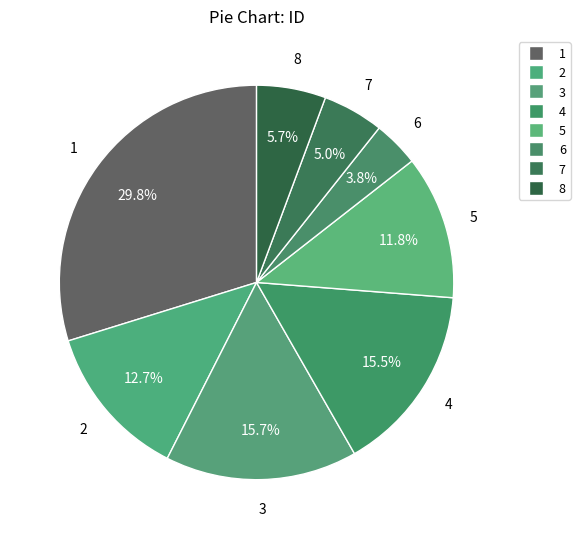

Rank the categories by value from lowest to highest.

6, 7, 8, 5, 2, 4, 3, 1